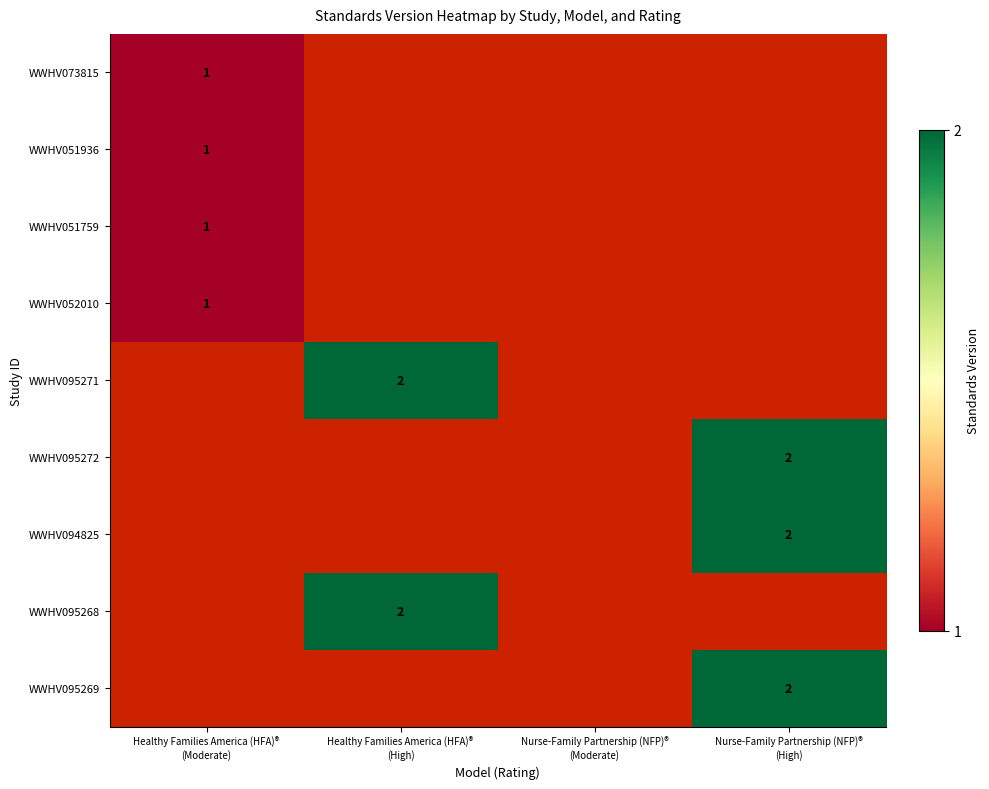

At how many categories does at least one series exceed 1?

2